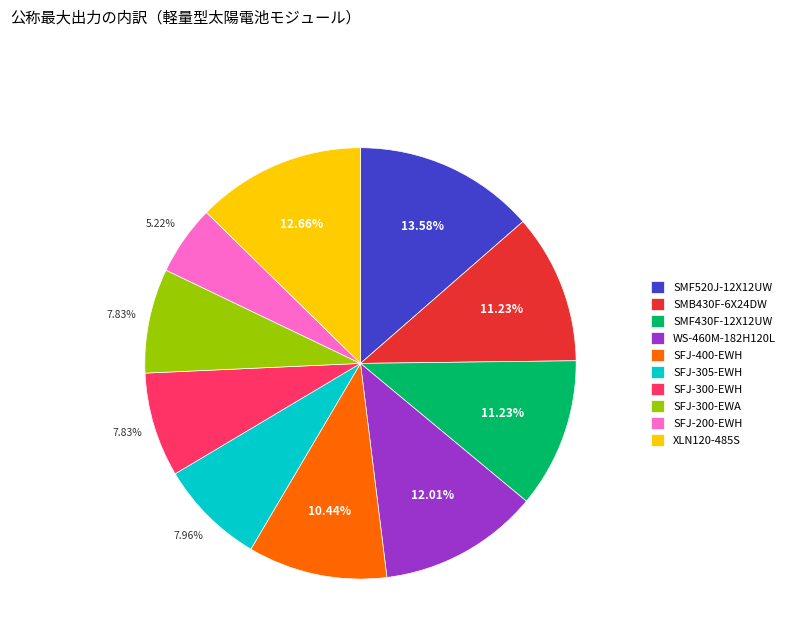

How many segments does this pie chart have?

10